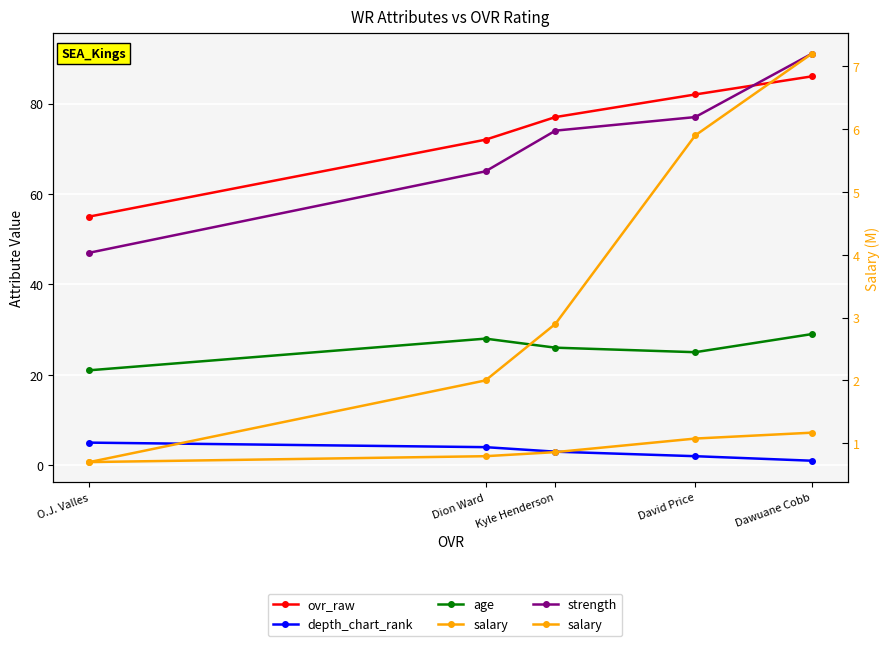

At which label does age reach its peak?

Dawuane Cobb